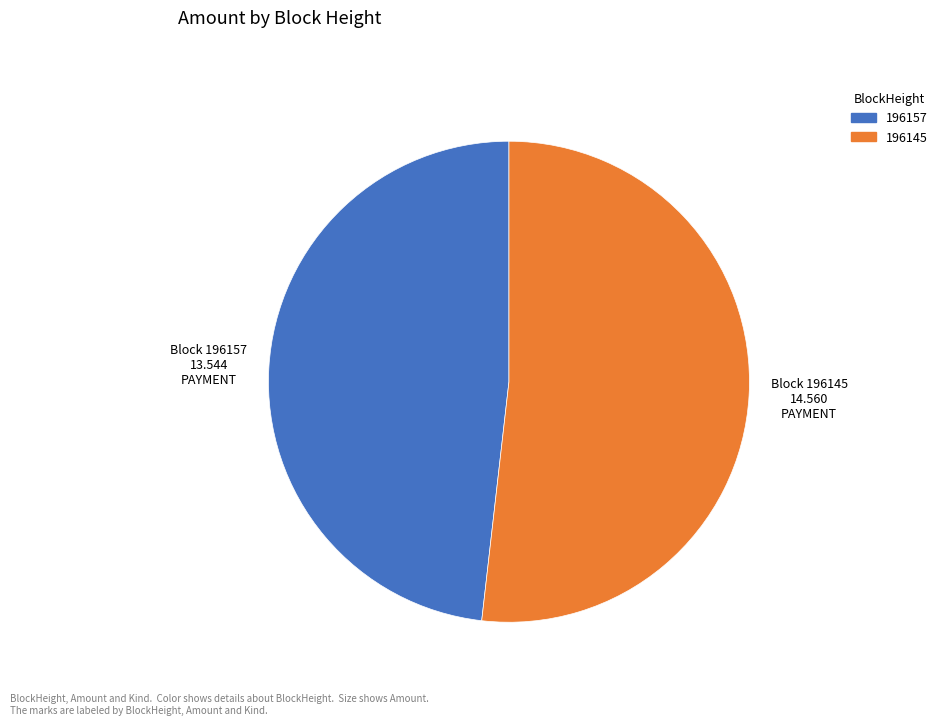

Which slice is the smallest?

196157